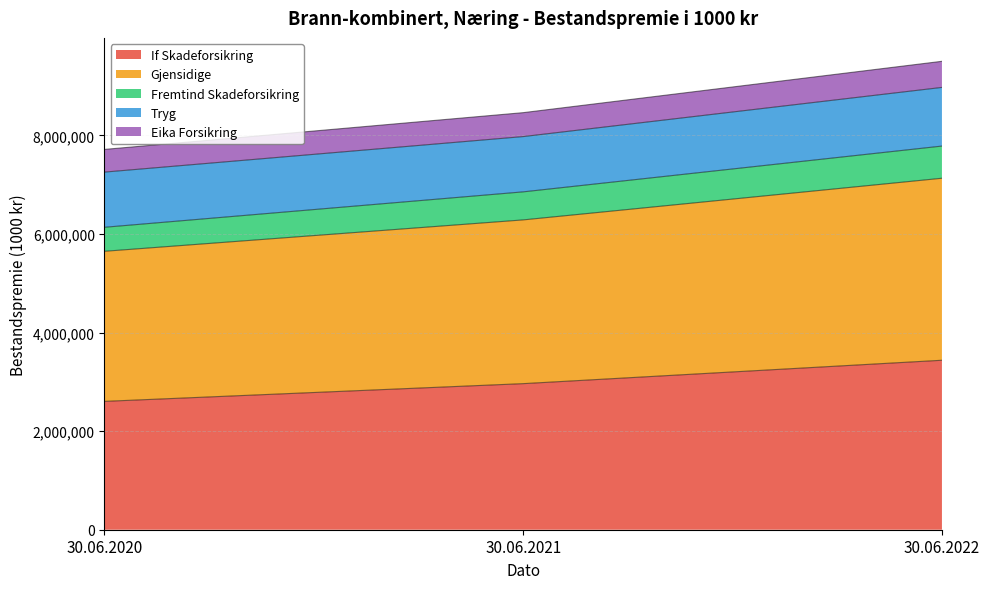

At which category is the sum across all series the highest?

30.06.2022